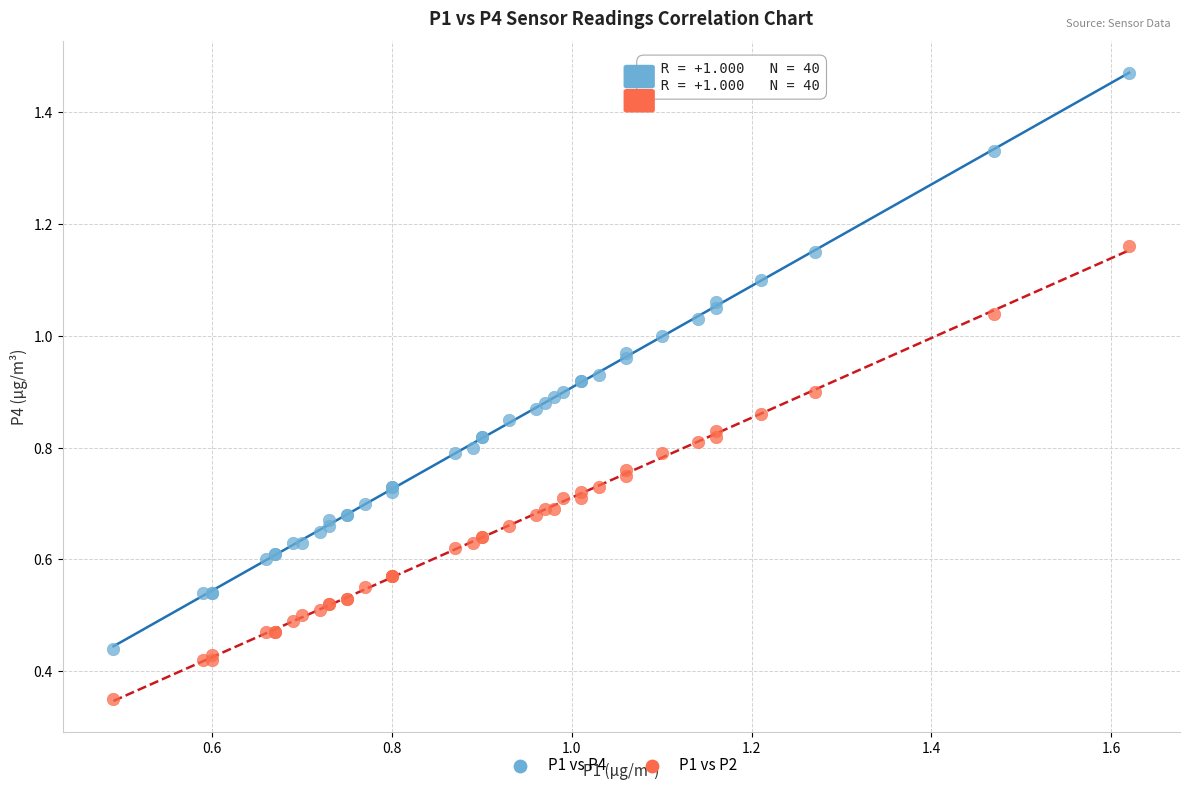

Which series reaches the minimum Y coordinate?

P1 vs P2